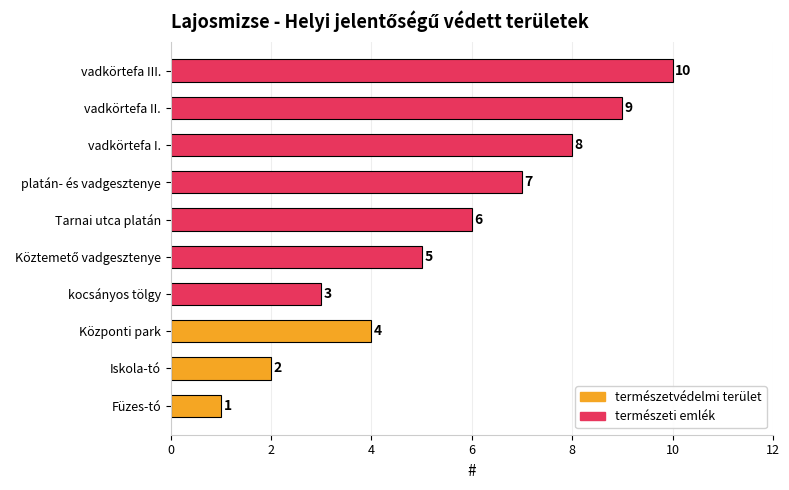

What is the maximum value shown in the chart?

10